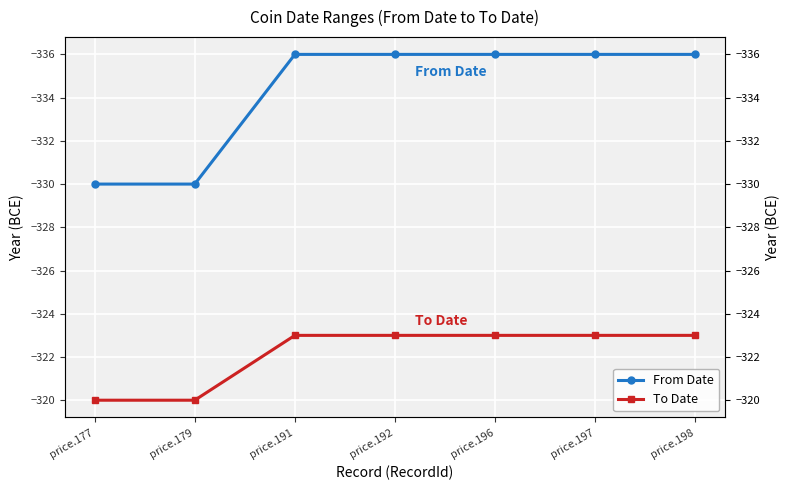

What is the total value across all series at price.191?

-659